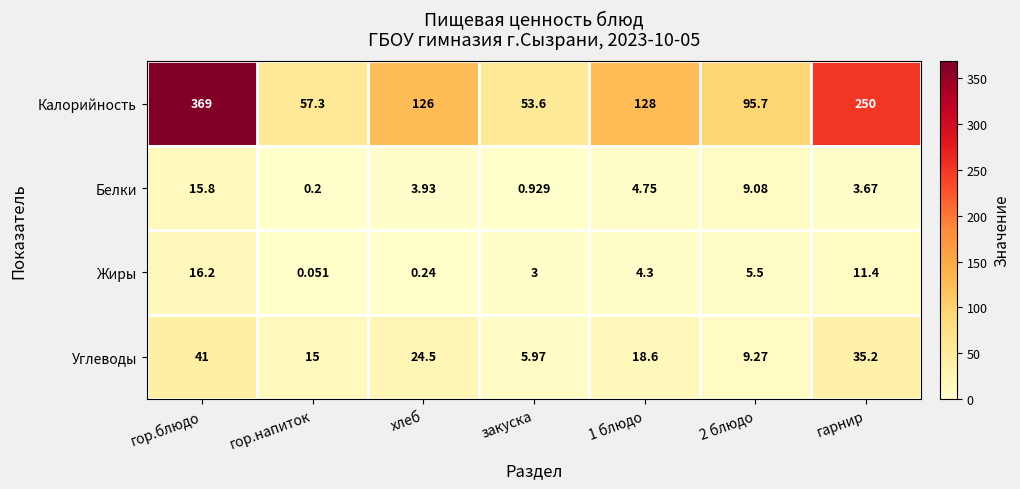

How many distinct data groups are displayed?

4